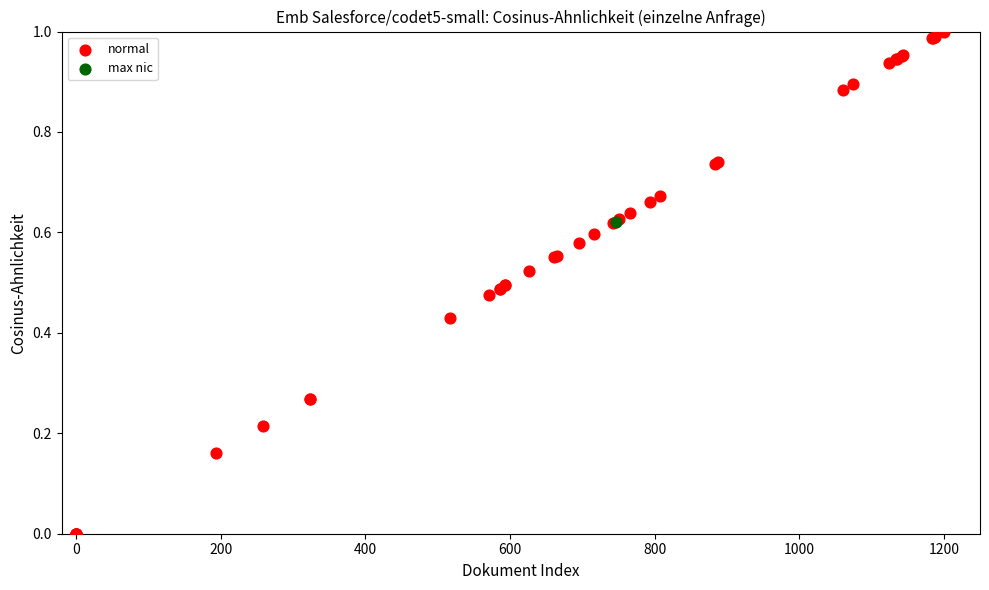

What are all the series names shown in the legend?

normal, max nic